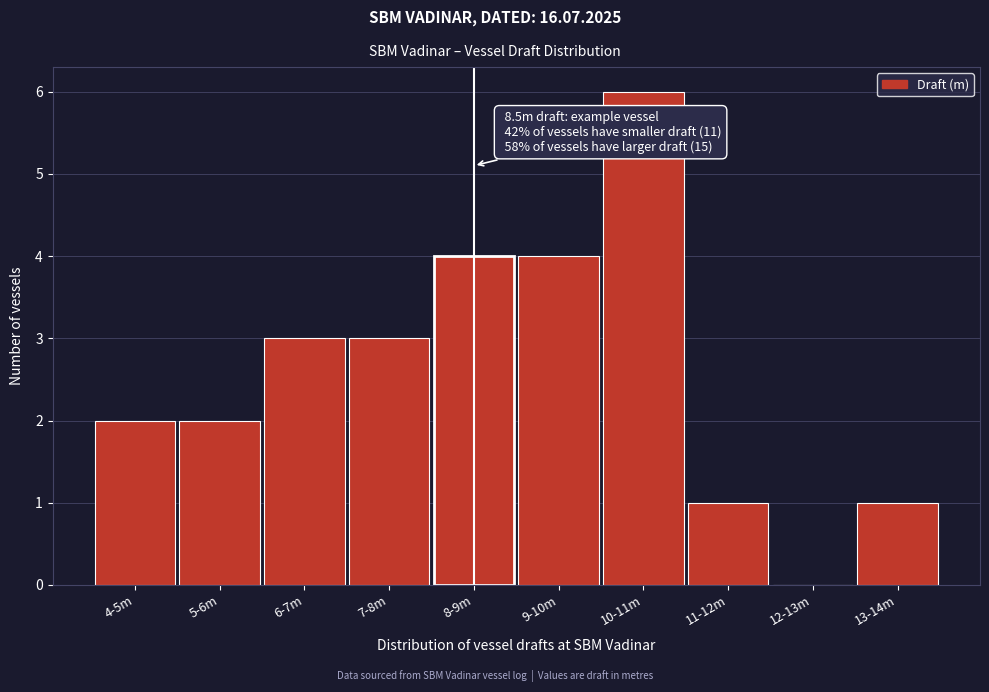

Reading left to right, extract all data points from this chart.

4-5m=2	5-6m=2	6-7m=3	7-8m=3	8-9m=4	9-10m=4	10-11m=6	11-12m=1	12-13m=0	13-14m=1